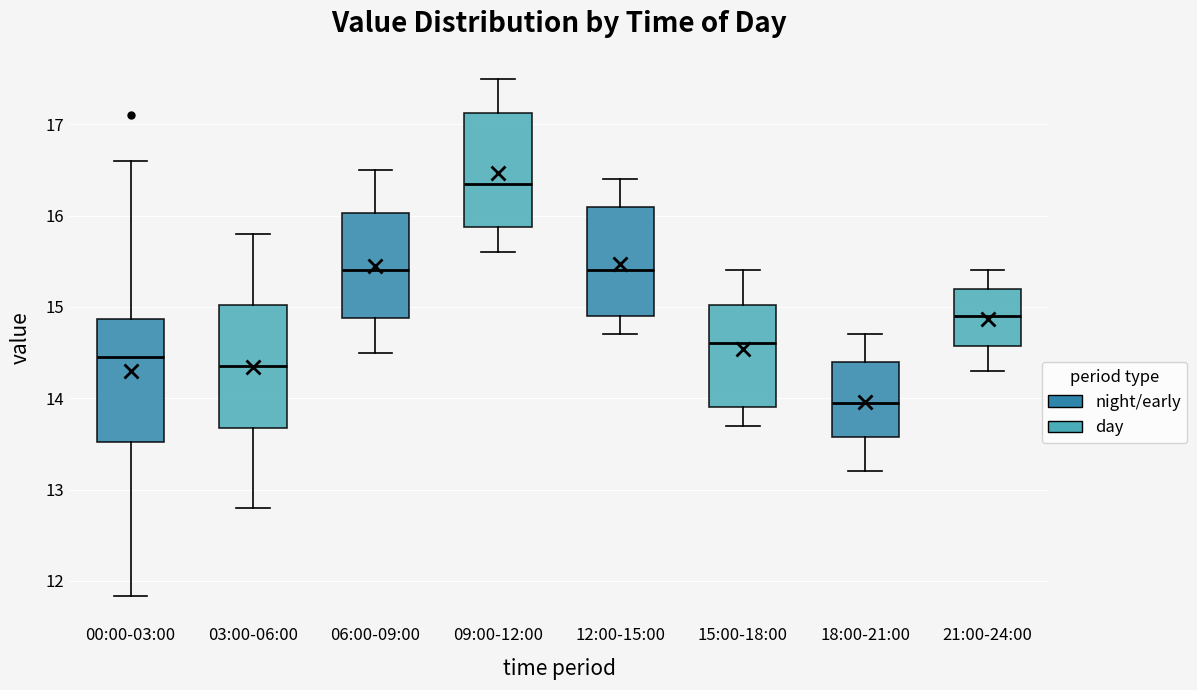

Which box's median line is the lowest?

18:00-21:00